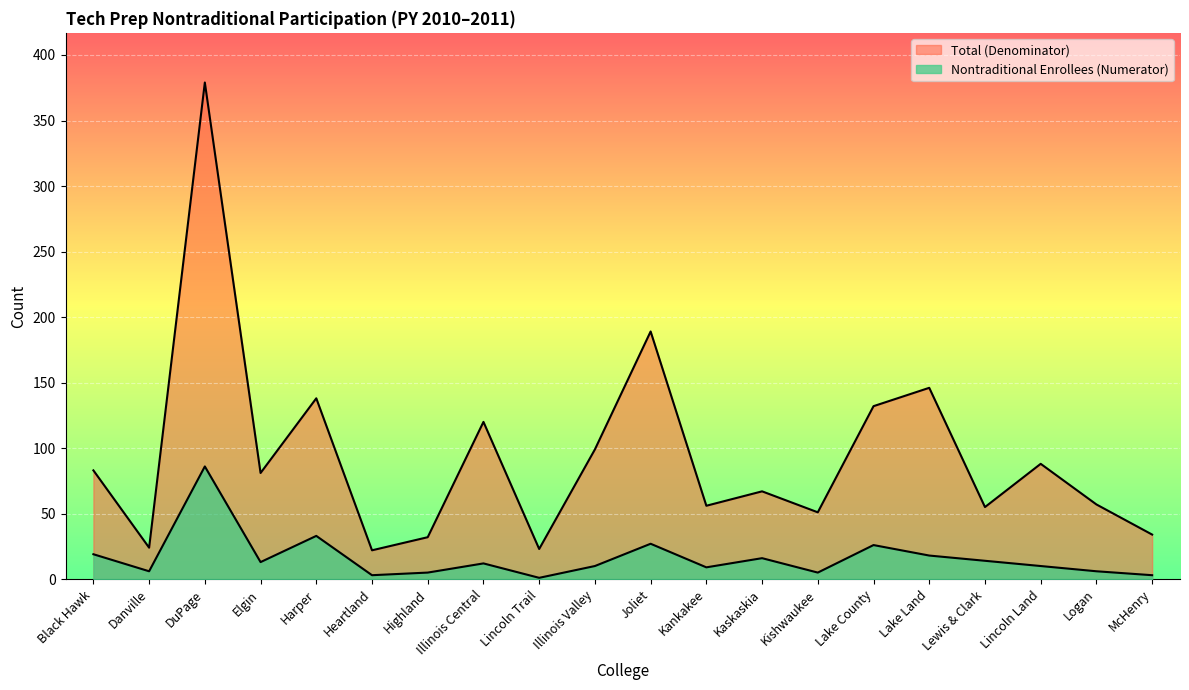

True or false: Nontraditional Enrollees (Numerator) and Total (Denominator) intersect in this chart.

False